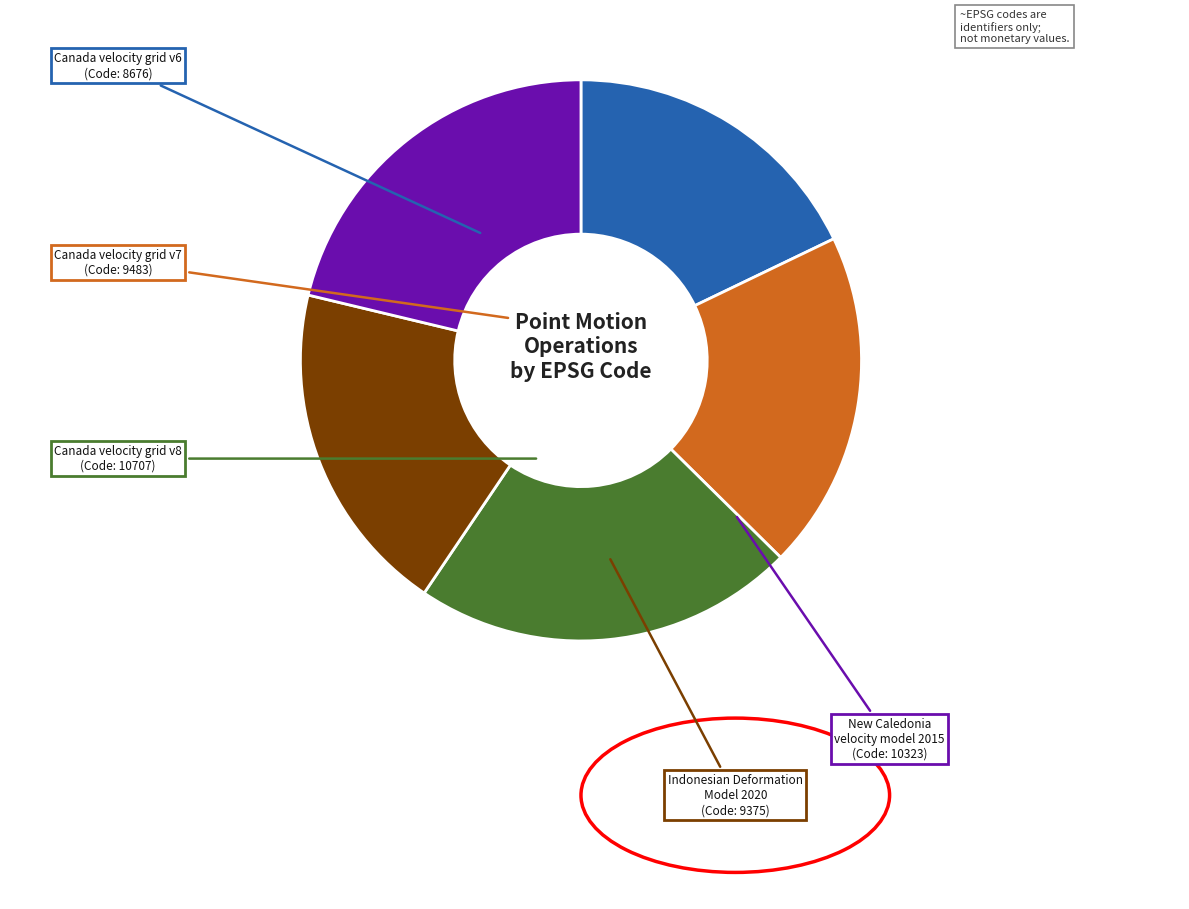

Which has a higher value, New Caledonia velocity model 2015 or Canada velocity grid v8?

Canada velocity grid v8